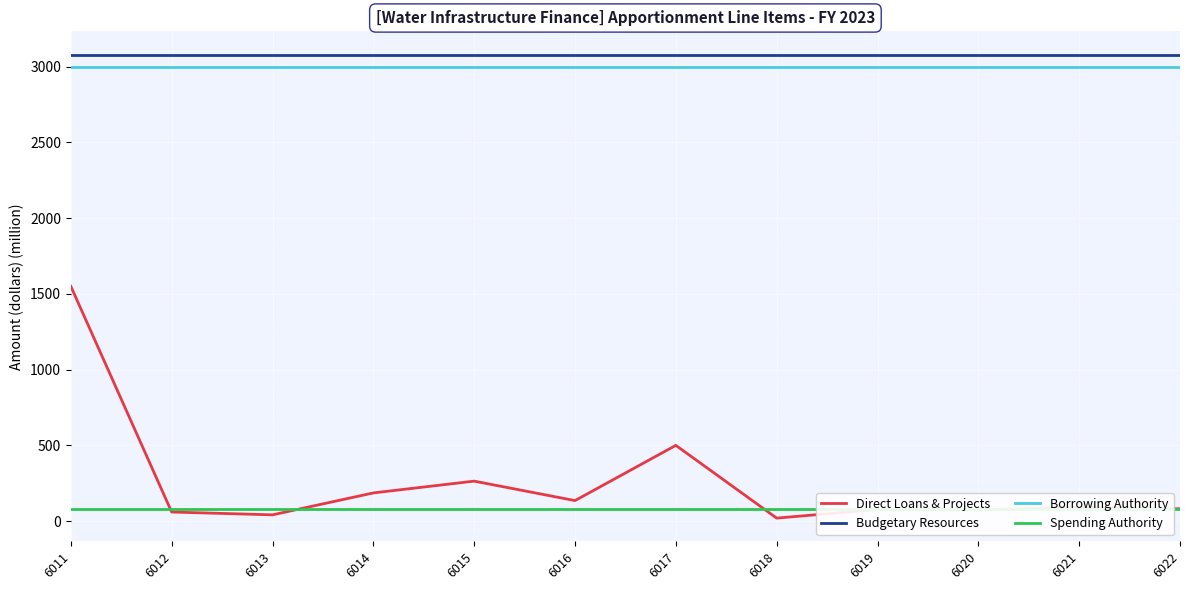

What is the total value across all series at 6018?

6179.8